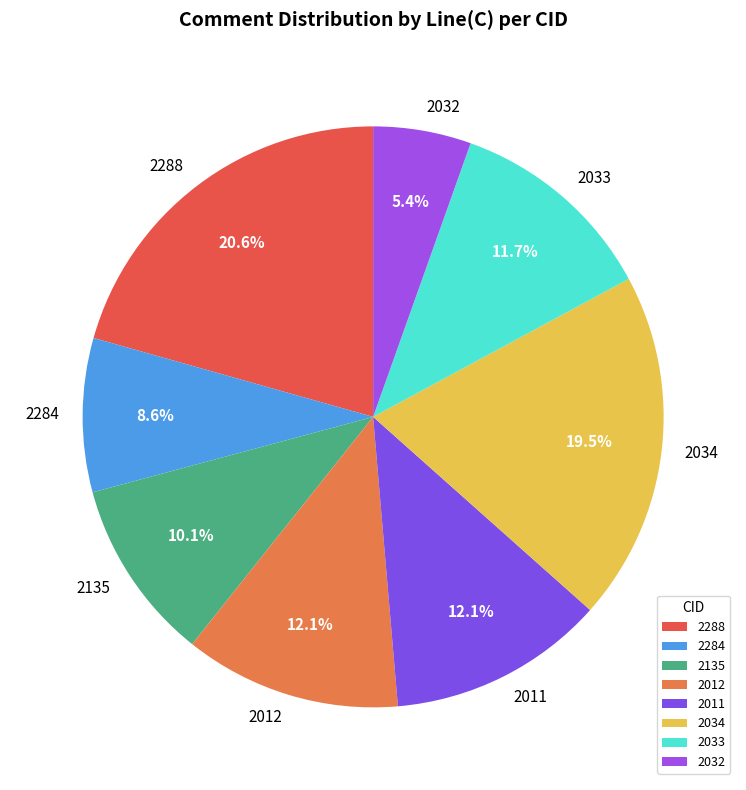

Which category has the smallest portion of the pie?

2032